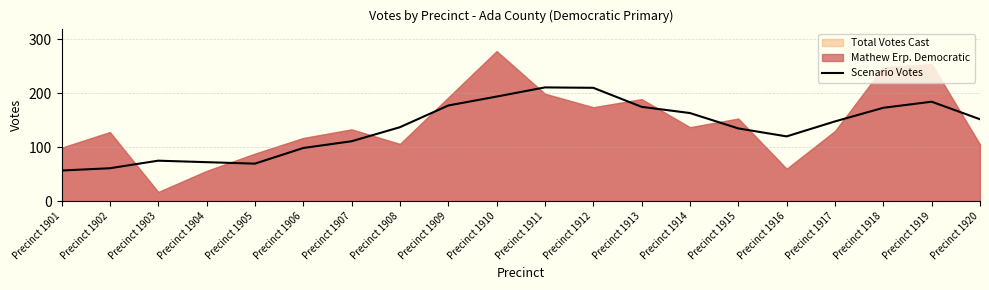

What is the change in value from Precinct 1913 to Precinct 1920?

-23.0